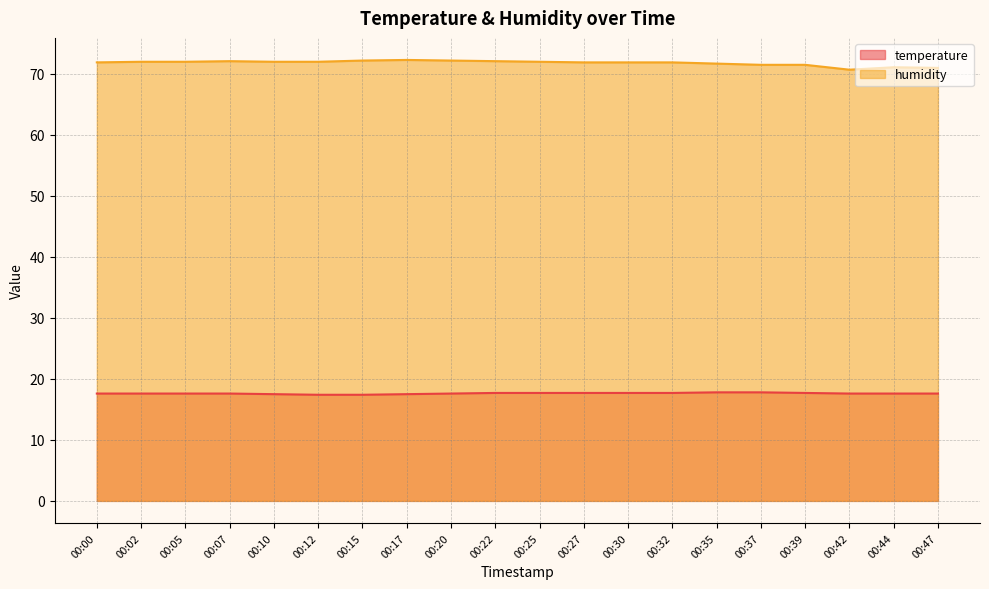

The value of humidity at 00:00 is 126.7. True or false?

False